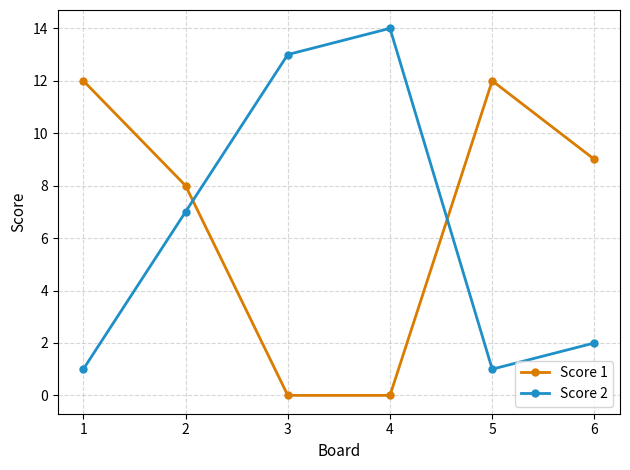

Is the value of Score 2 at 6 greater than the value of Score 1 at 6?

No